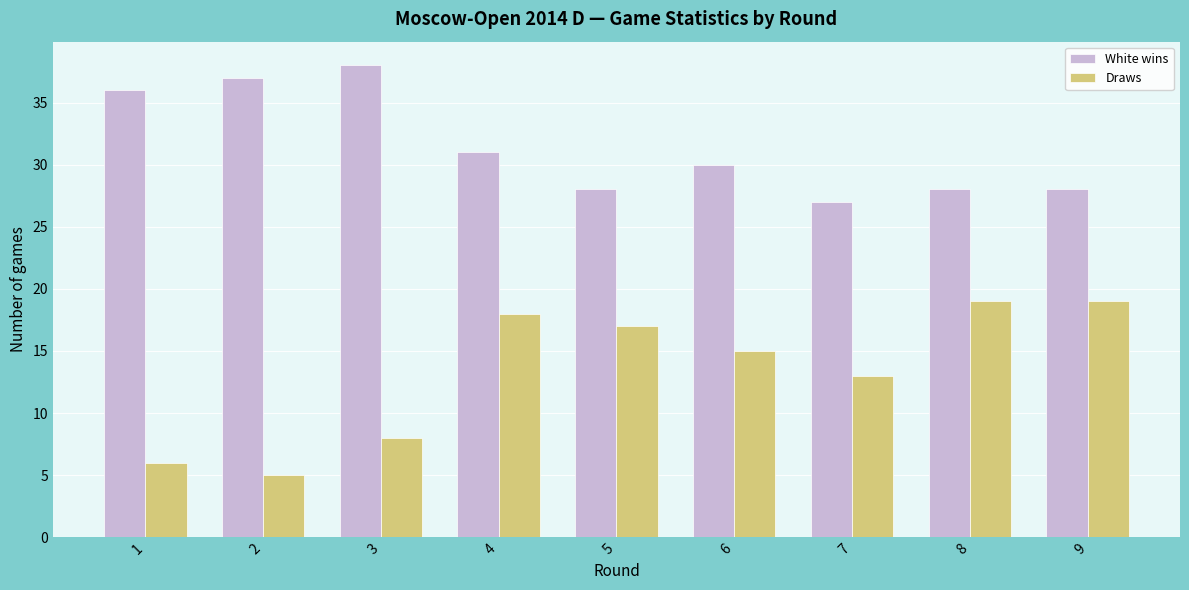

What is the maximum value shown in the chart?

38